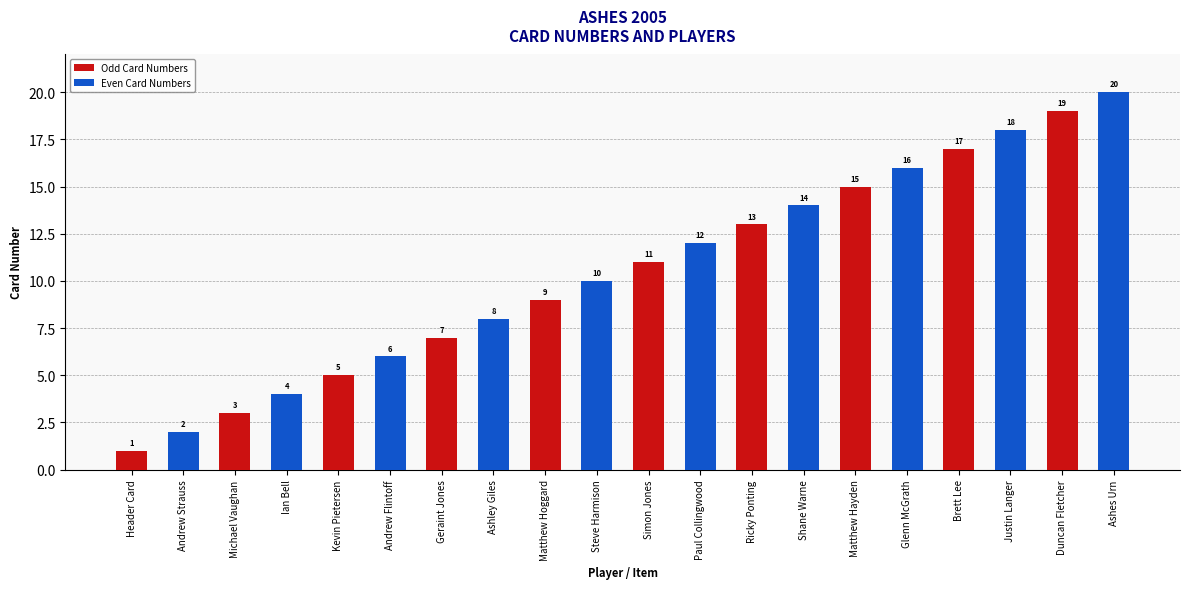

What is the difference between the values at Shane Warne and Simon Jones?

3